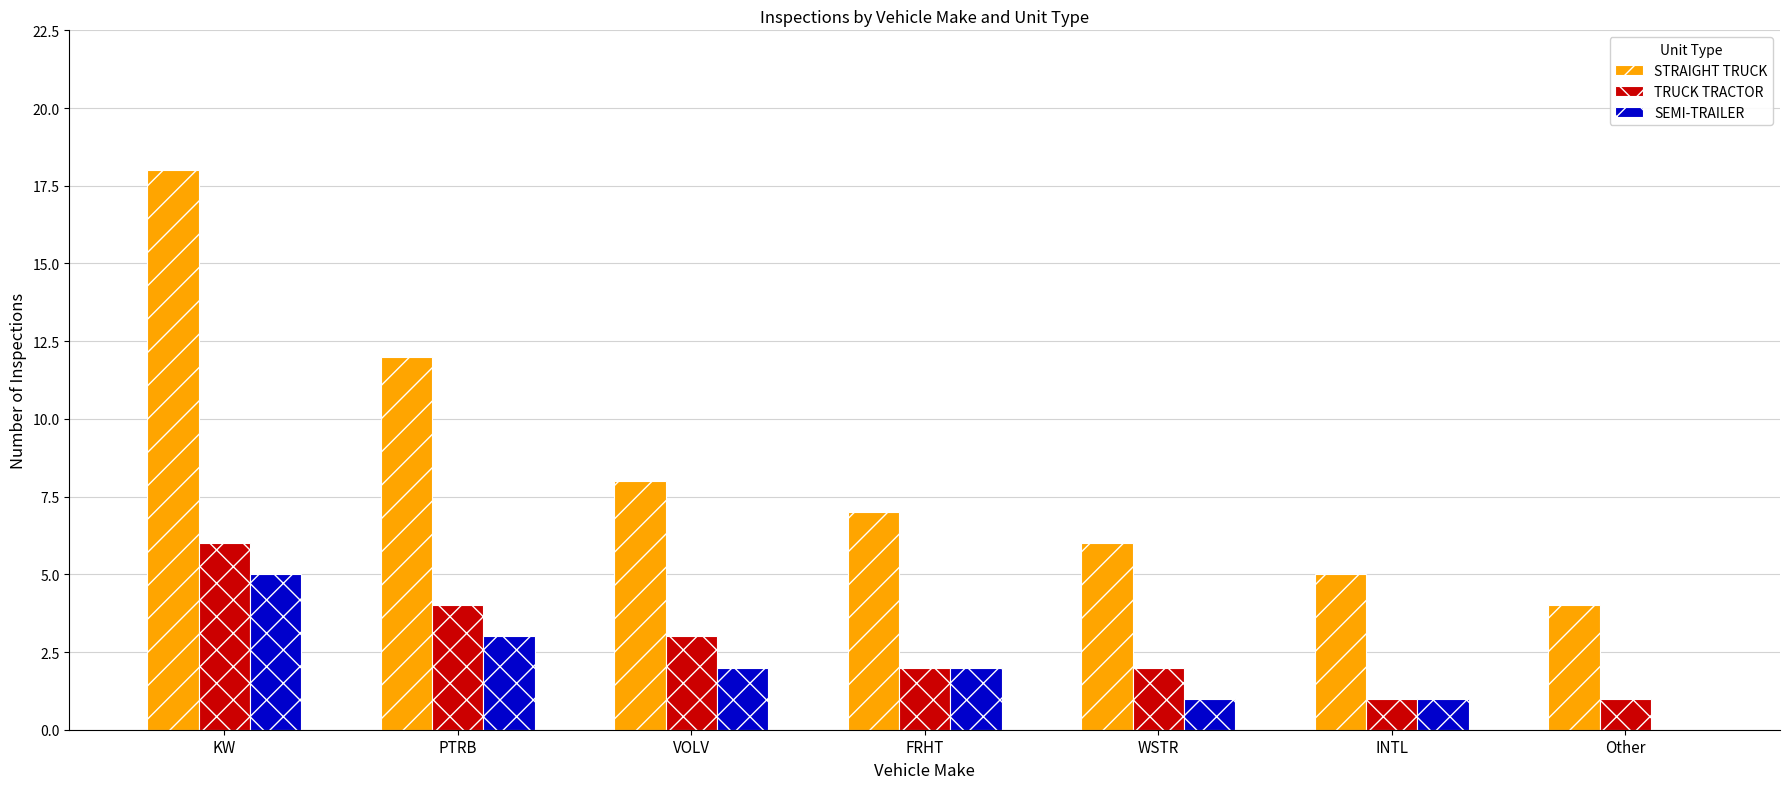

True or false: SEMI-TRAILER has a value of 1 at VOLV.

False